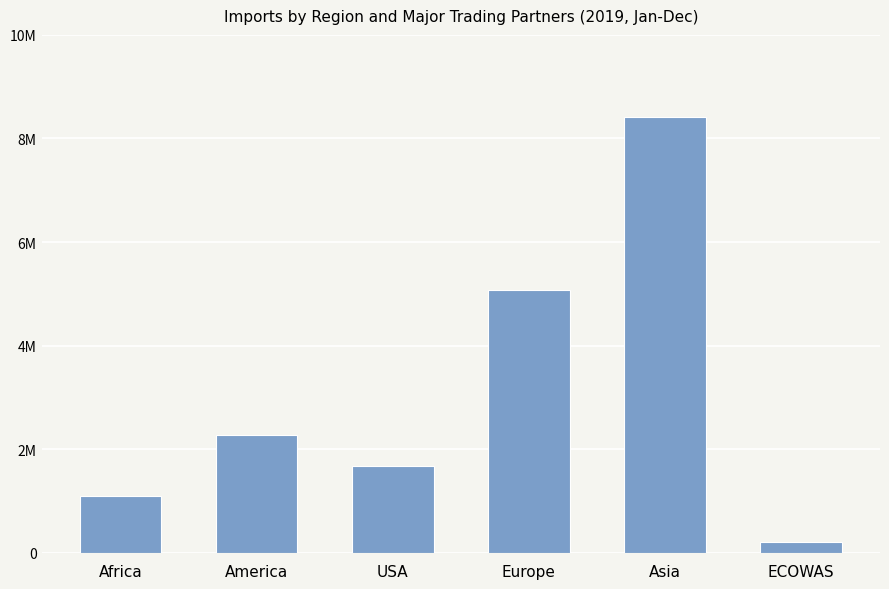

Where is the data nearest to the value 4317859?

Europe